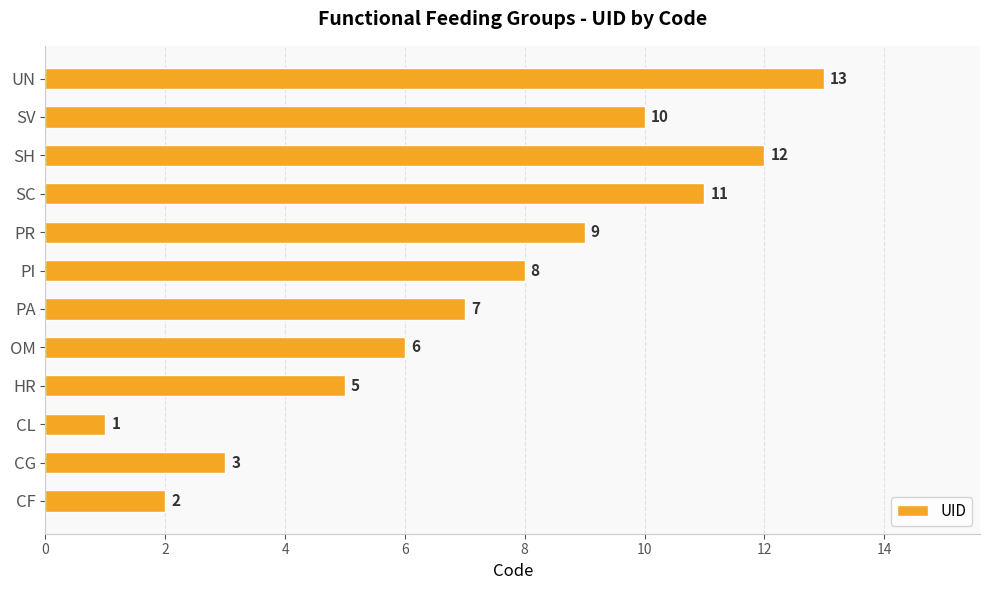

Where is the data nearest to the value 7?

PA